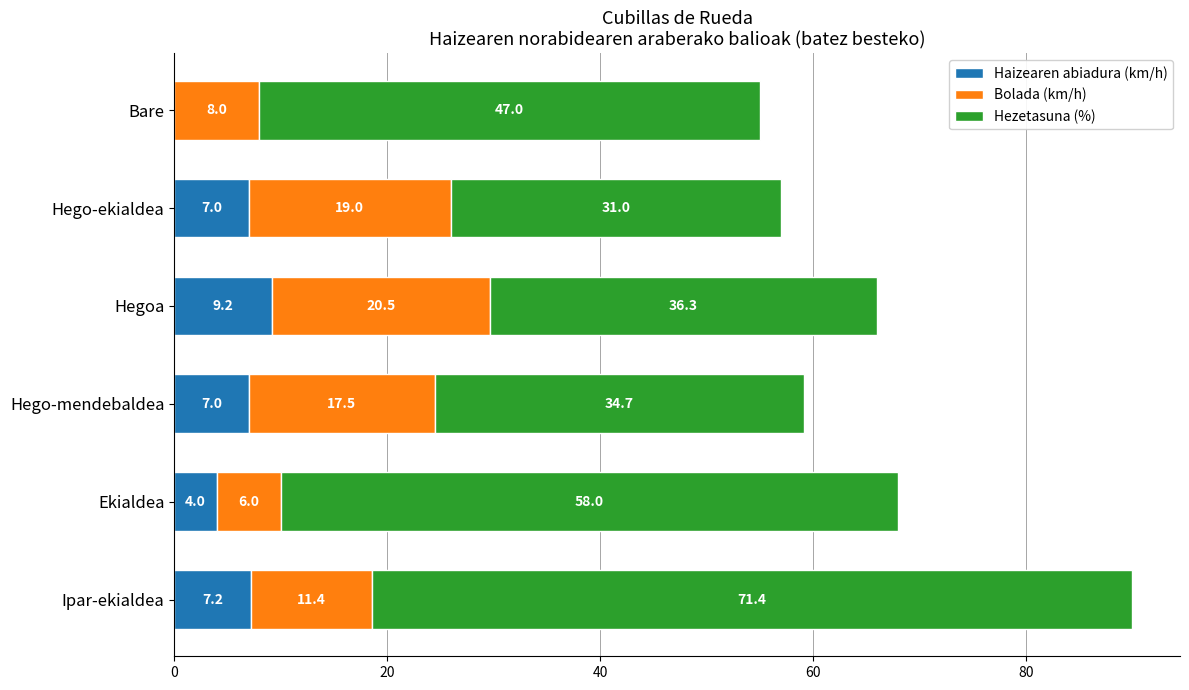

What is the sum of all Haizearen abiadura (km/h) values?

34.4